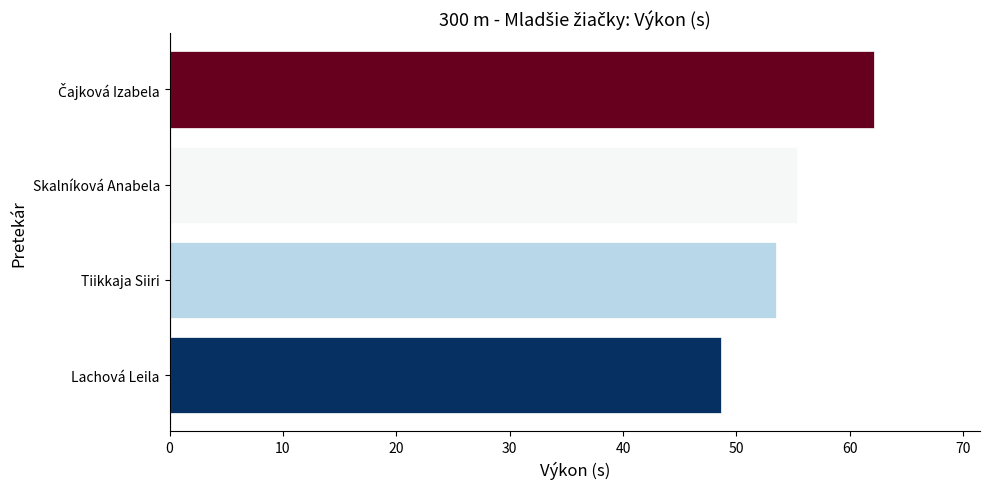

The value at Skalníková Anabela is 23.3. True or false?

False